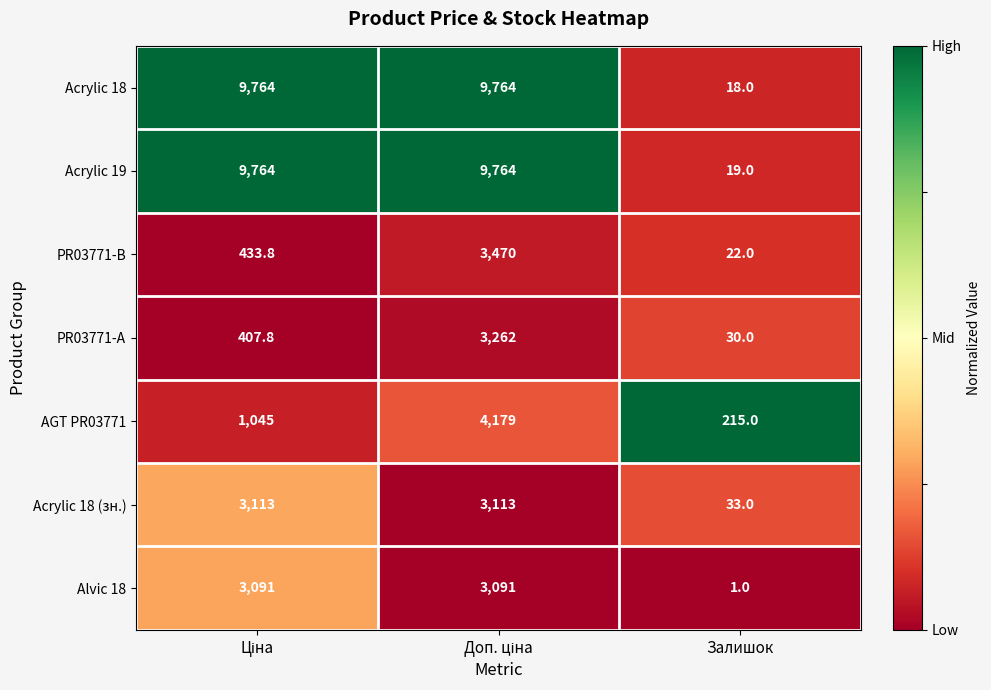

What is the maximum value for Acrylic 19?

9764.0